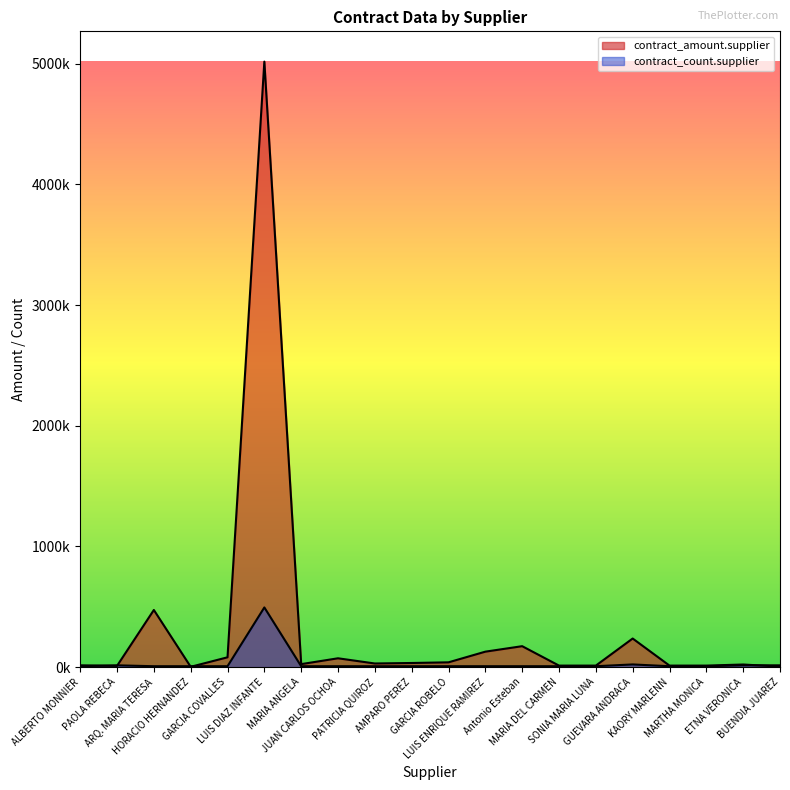

Read the contract_amount.supplier value at SONIA MARIA LUNA.

12500.0